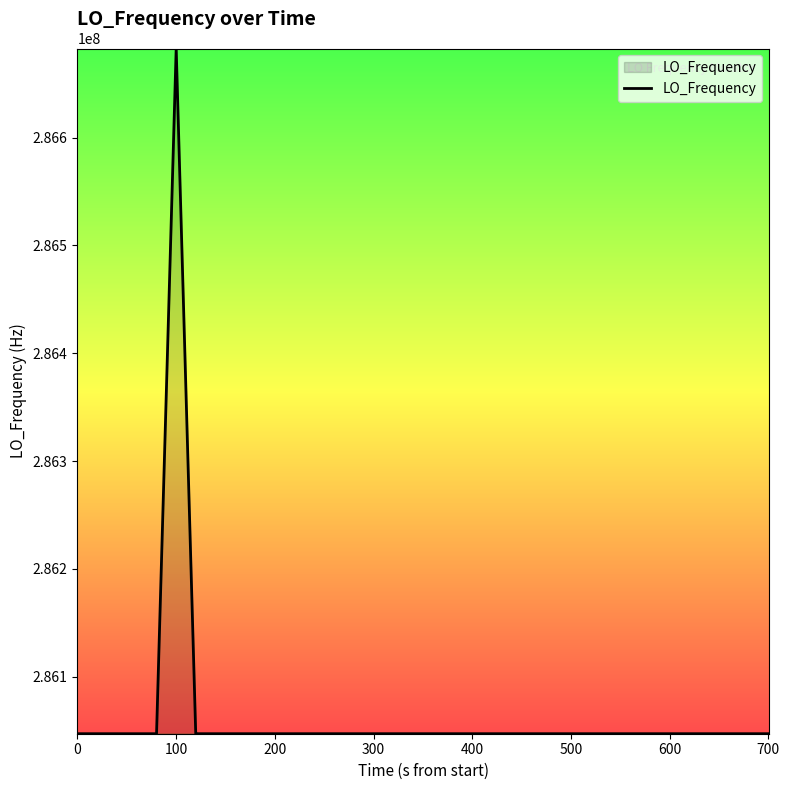

What is the difference between the maximum and minimum values?

635711.1